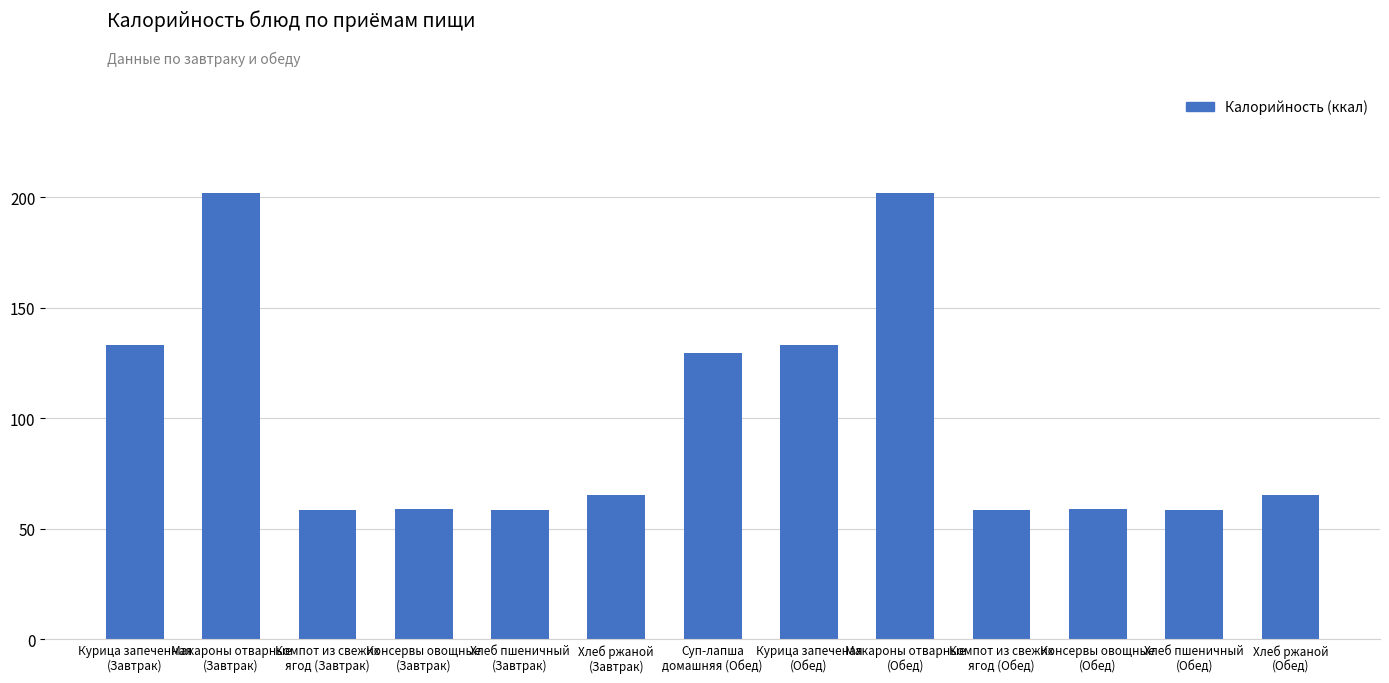

Is it true that the value at Консервы овощные
(Завтрак) is 98.3?

False